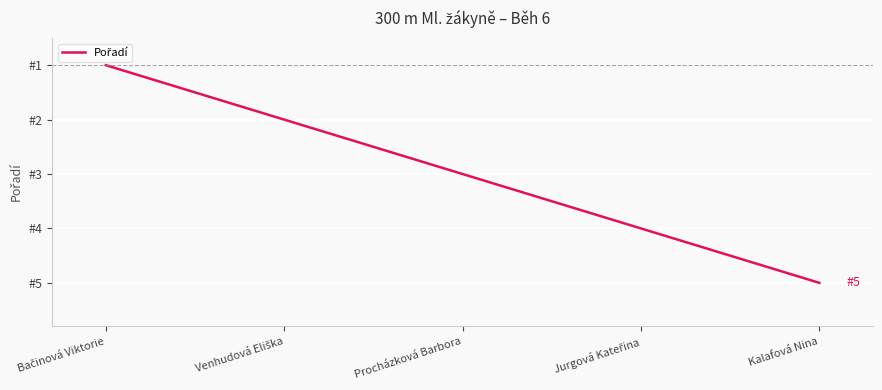

List the labels in order of value, smallest first.

Bačinová Viktorie, Venhudová Eliška, Procházková Barbora, Jurgová Kateřina, Kalafová Nina